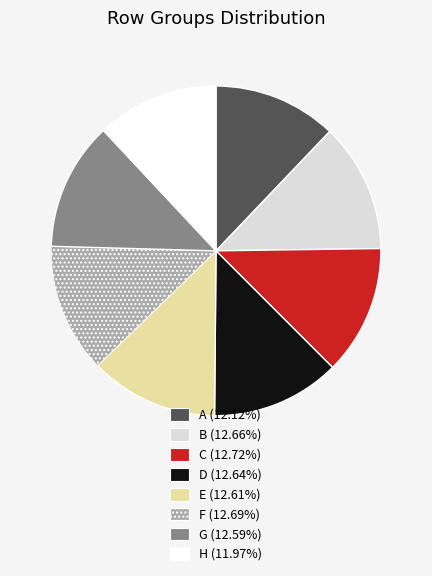

Does C represent more than half of the total?

No